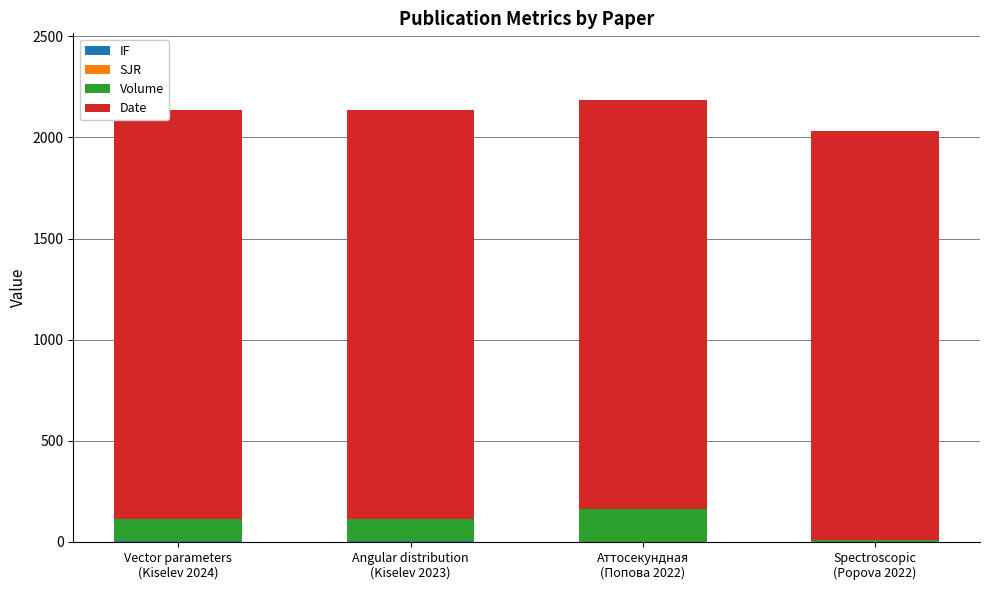

Which series has the widest spread of values?

Volume